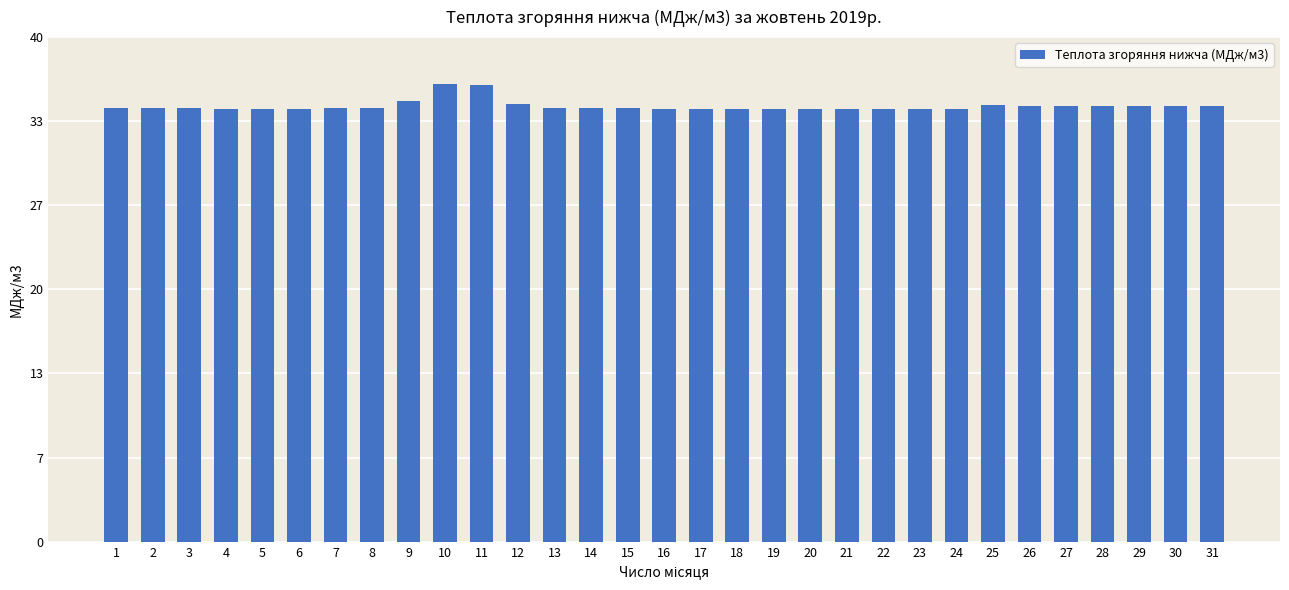

What is the sum of the values at 24 and 1?

68.6